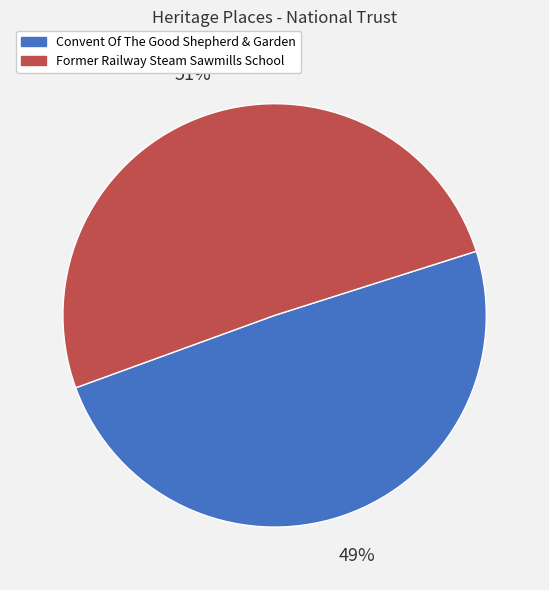

To the nearest percent, what percentage of the pie is Former Railway Steam Sawmills School?

51%